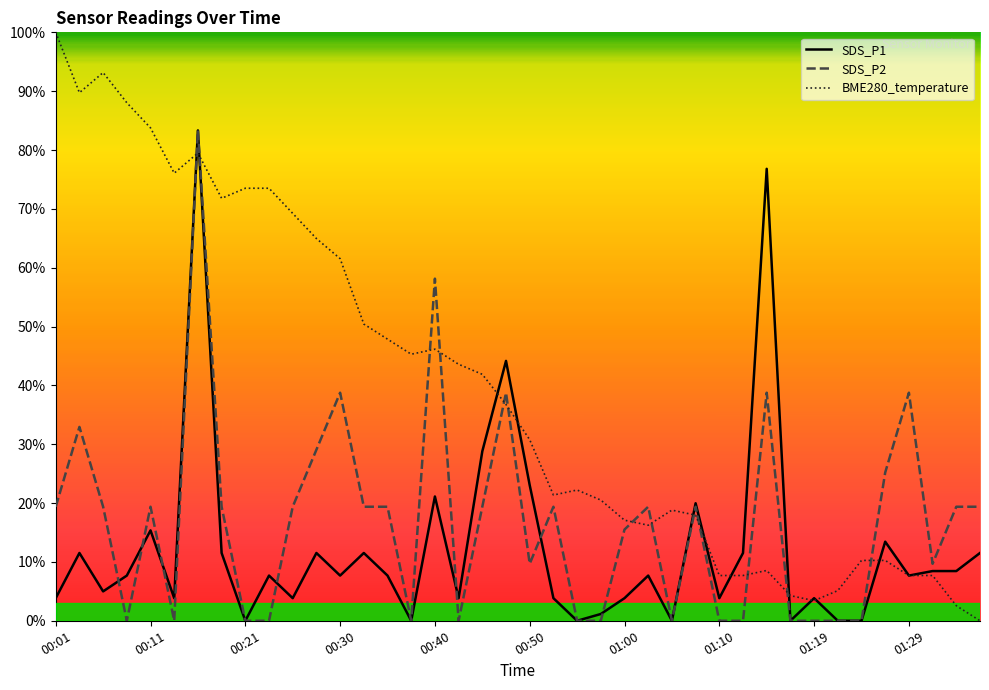

Which series has the largest total across all categories?

BME280_temperature